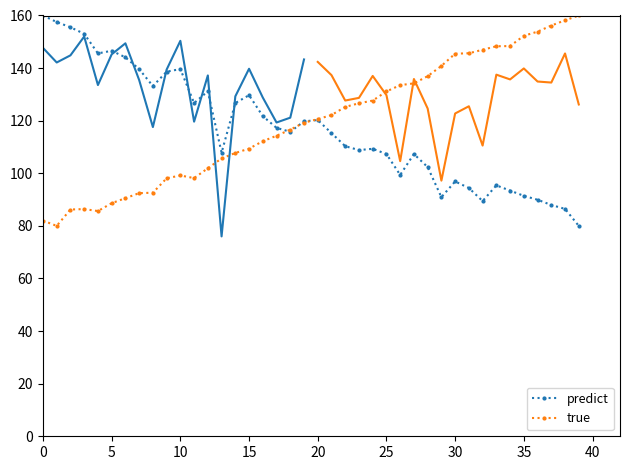

True or false: true has a value of 82.0 at 0.

True